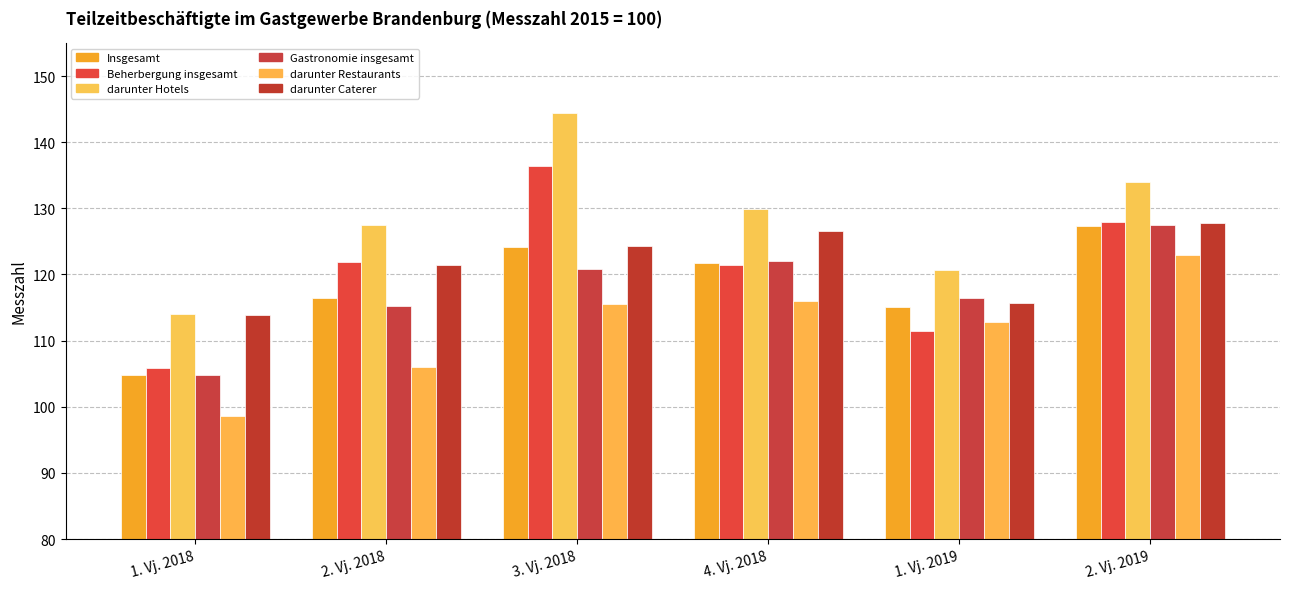

At which label is Beherbergung insgesamt closest to 121?

4. Vj. 2018